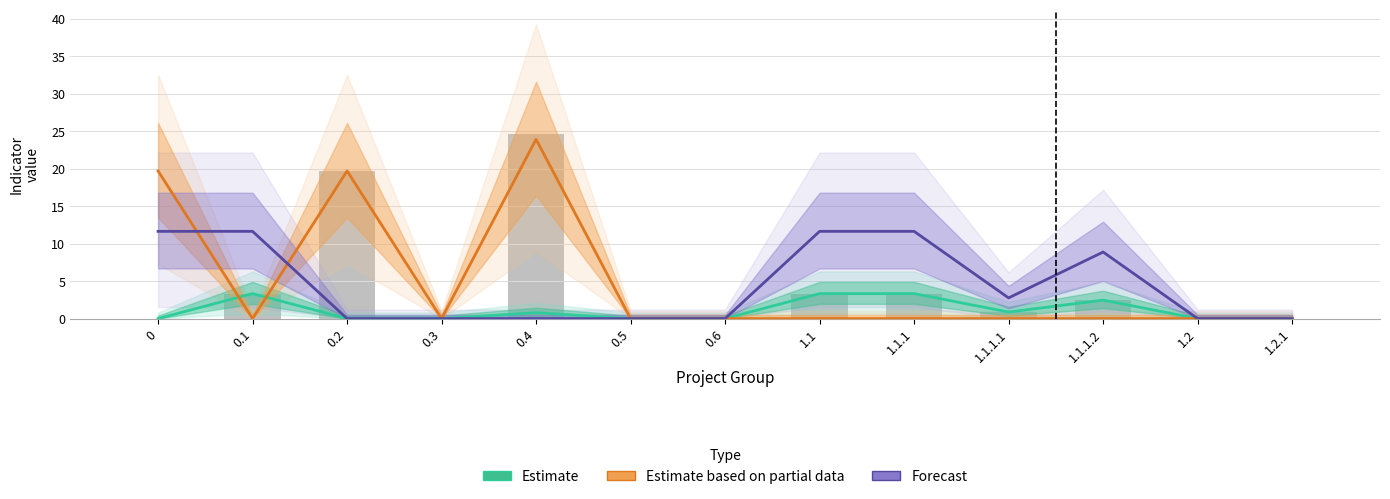

Is it true that Estimate based on partial data equals 35.4 at 0?

False